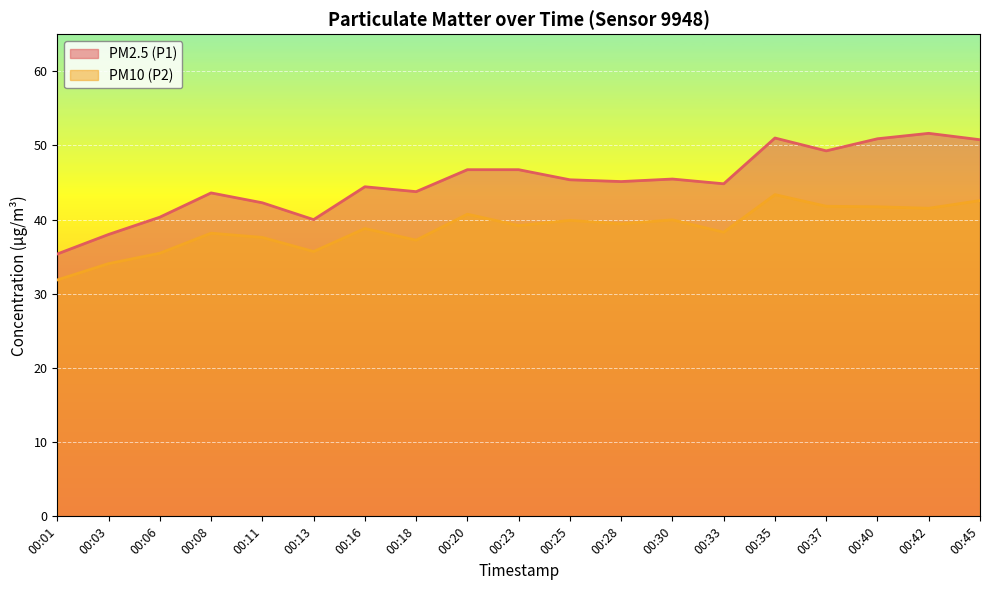

At which category does PM2.5 (P1) reach its first local peak?

00:08